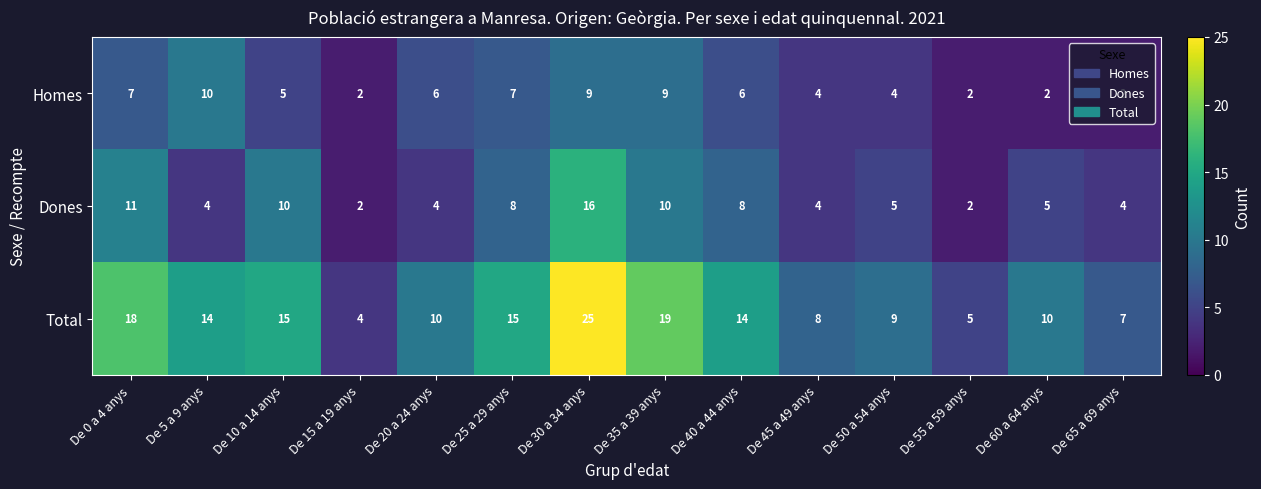

Which series changed the most between De 5 a 9 anys and De 55 a 59 anys?

Total